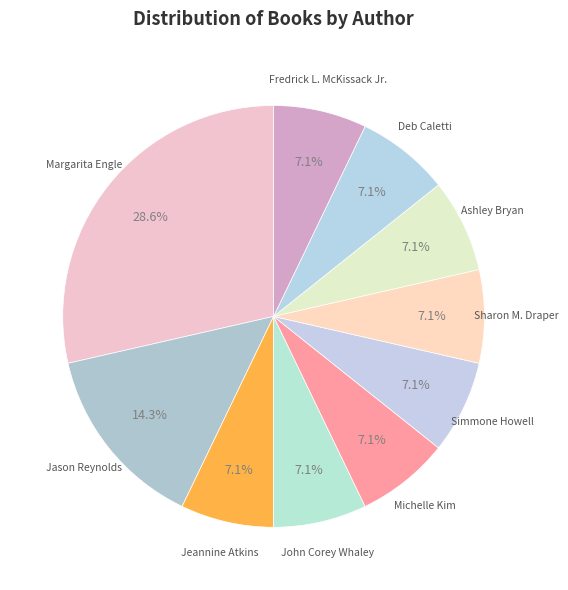

What is the smallest slice in the pie chart?

Jeannine Atkins (706054)